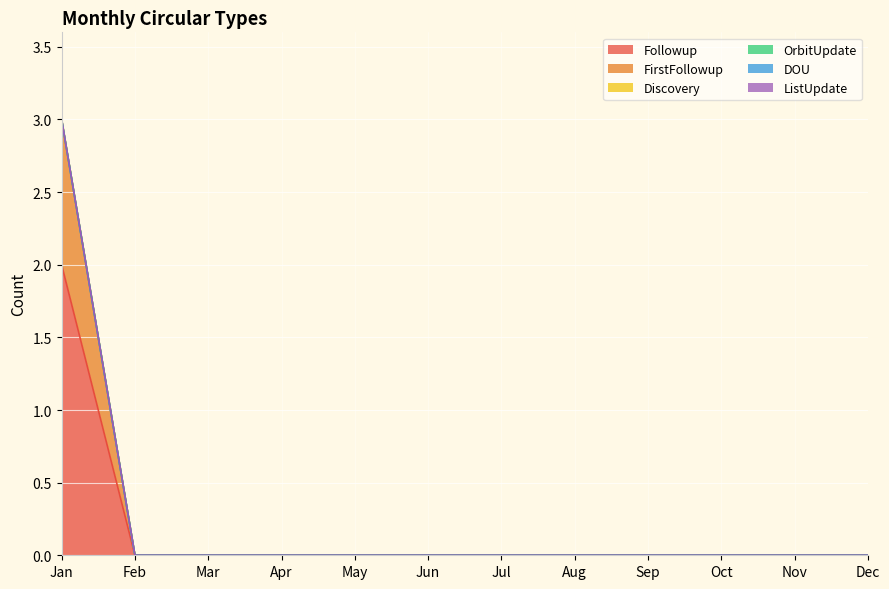

True or false: FirstFollowup and ListUpdate intersect in this chart.

False